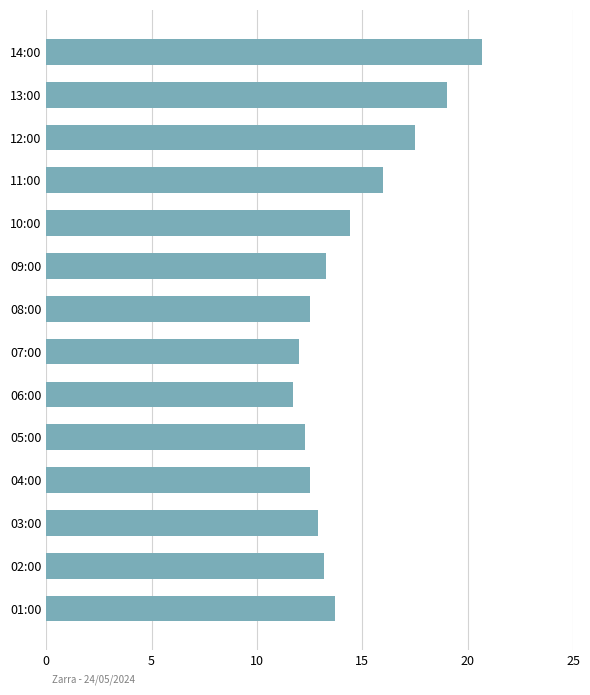

What position from the top is 02:00?

13